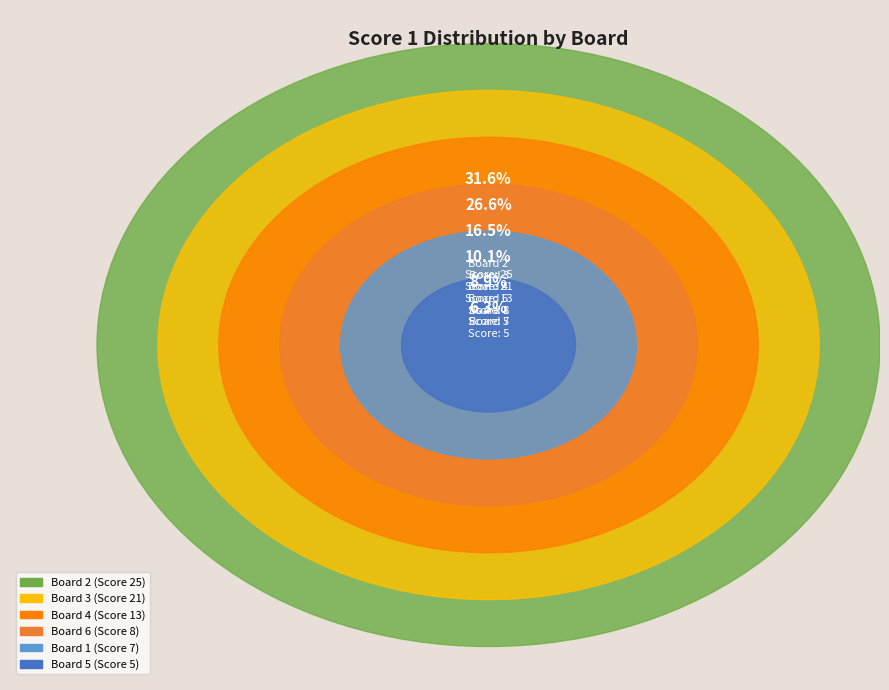

What is the change in value from 2 to 3?

-4